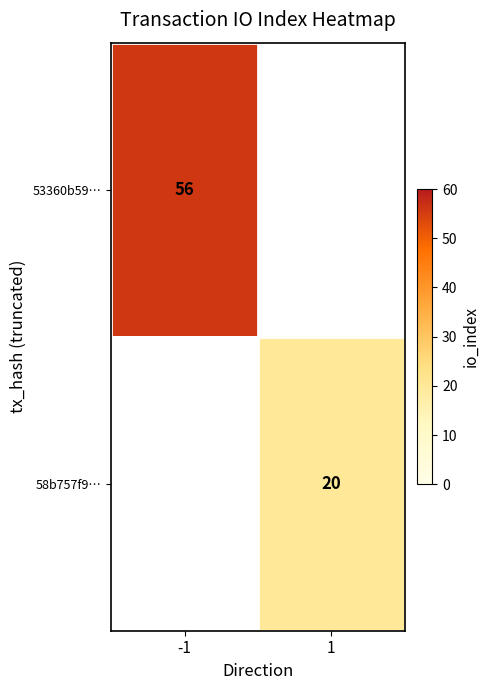

At which category does the chart reach its peak across all series?

-1